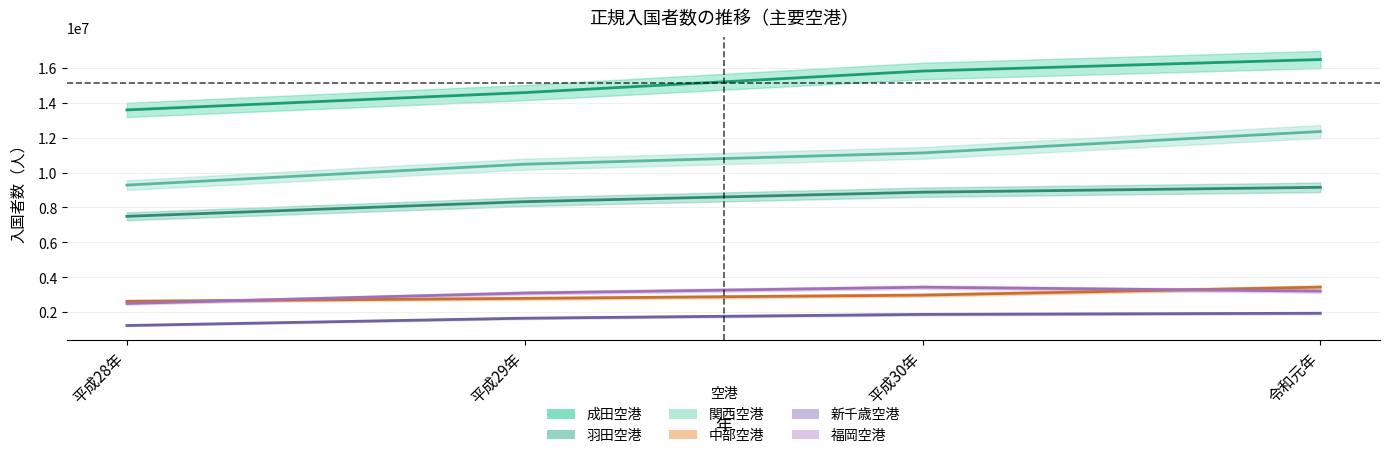

True or false: 成田空港 and 関西空港 intersect in this chart.

False